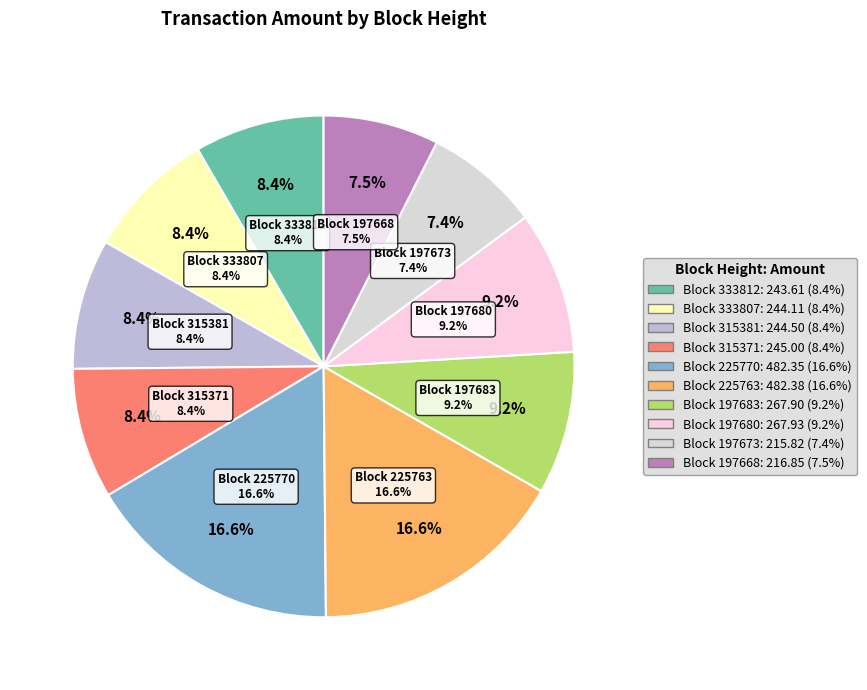

Approximately how many times larger is the value at 225770 compared to 197680?

1.8